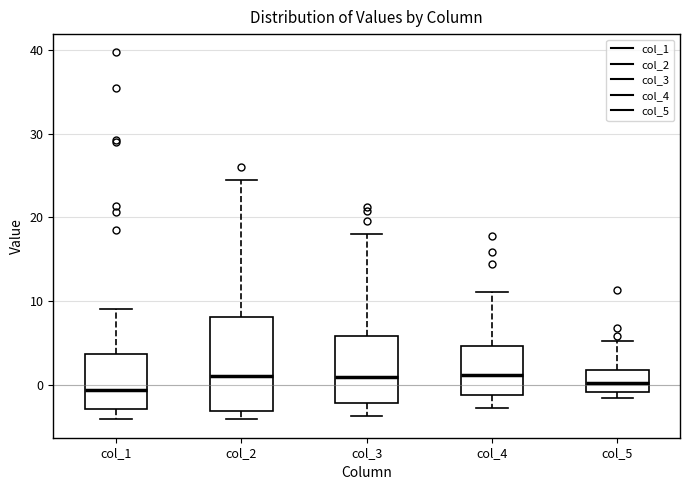

Reading left to right, read every box against the y-axis: the position of its median line, the range the box covers, and the ends of its whiskers. The values are not printed on the chart, so give them approximately, as read against the axis.

col_1: median -1, box -3 to 4, whiskers -4 to 9
col_2: median 1, box -3 to 8, whiskers -4 to 25
col_3: median 1, box -2 to 6, whiskers -4 to 18
col_4: median 1, box -1 to 5, whiskers -3 to 11
col_5: median 0, box -1 to 2, whiskers -2 to 5